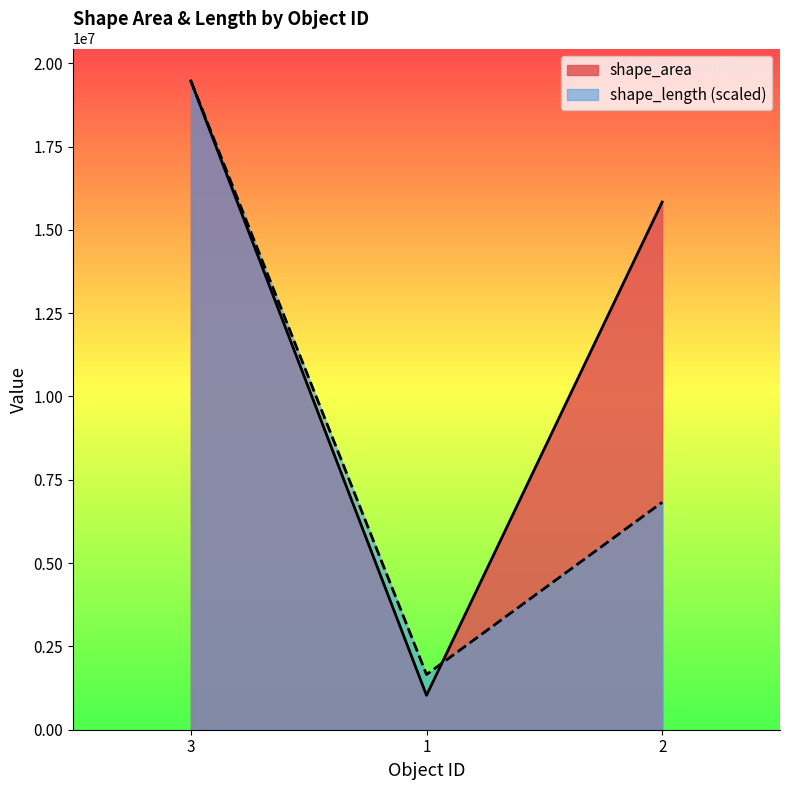

Which has a higher value, 2 or 1?

2